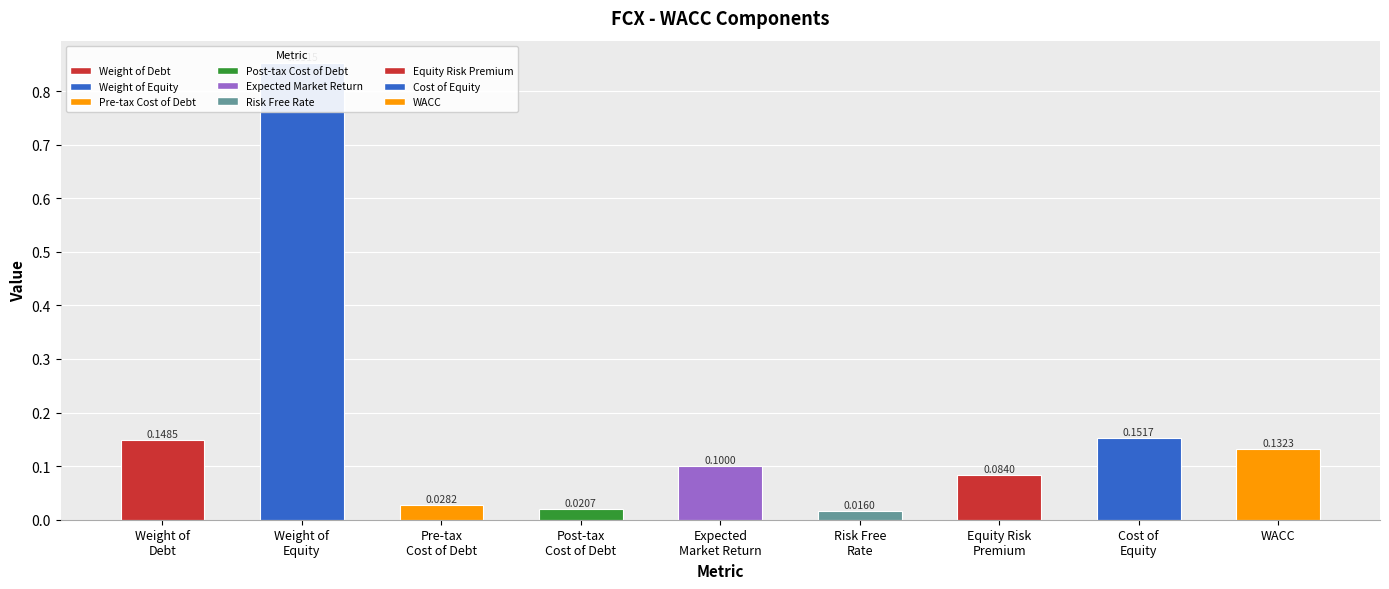

What is the difference between the maximum and minimum values?

0.8